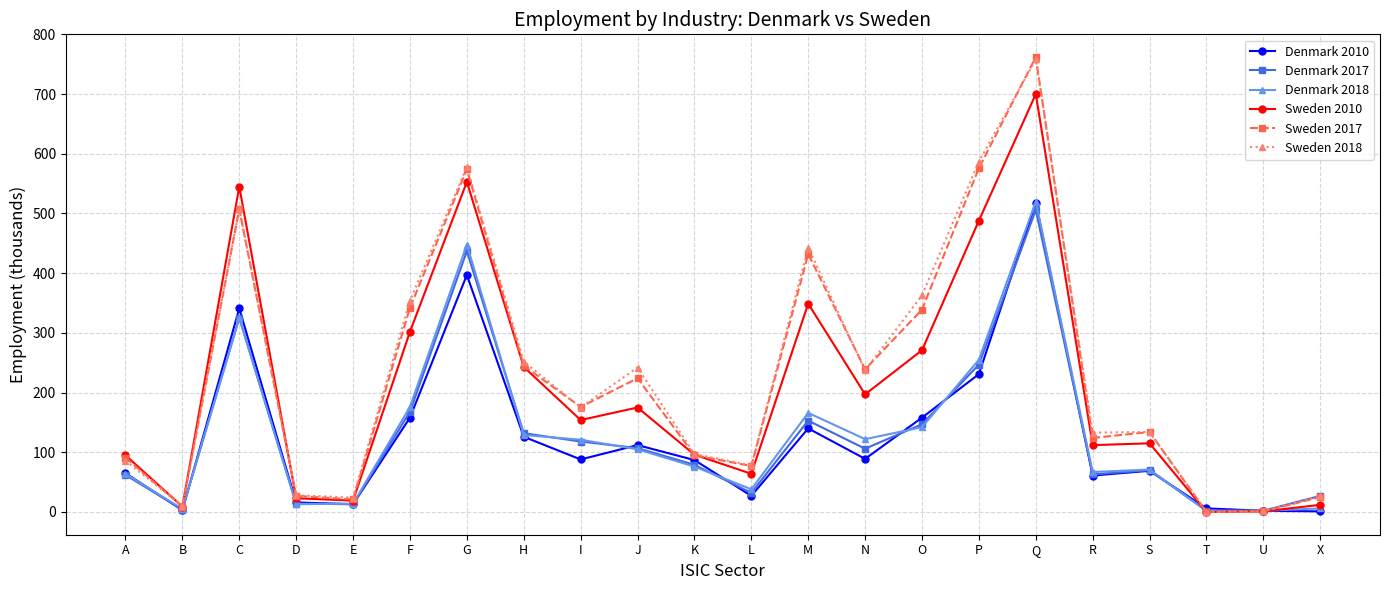

What is the minimum value for Denmark 2017?

2